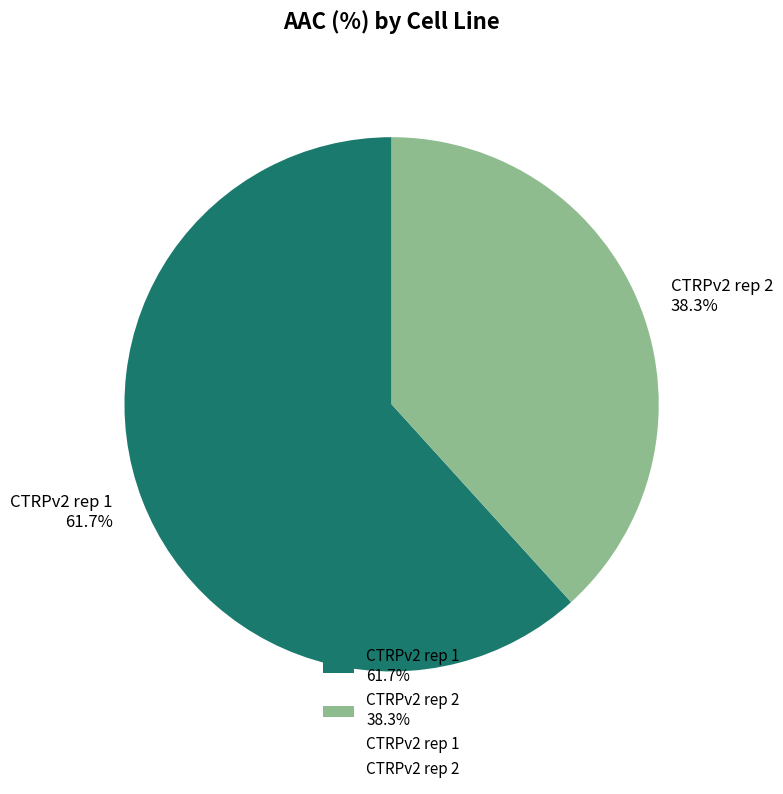

Which slice is the smallest?

CTRPv2 rep 2